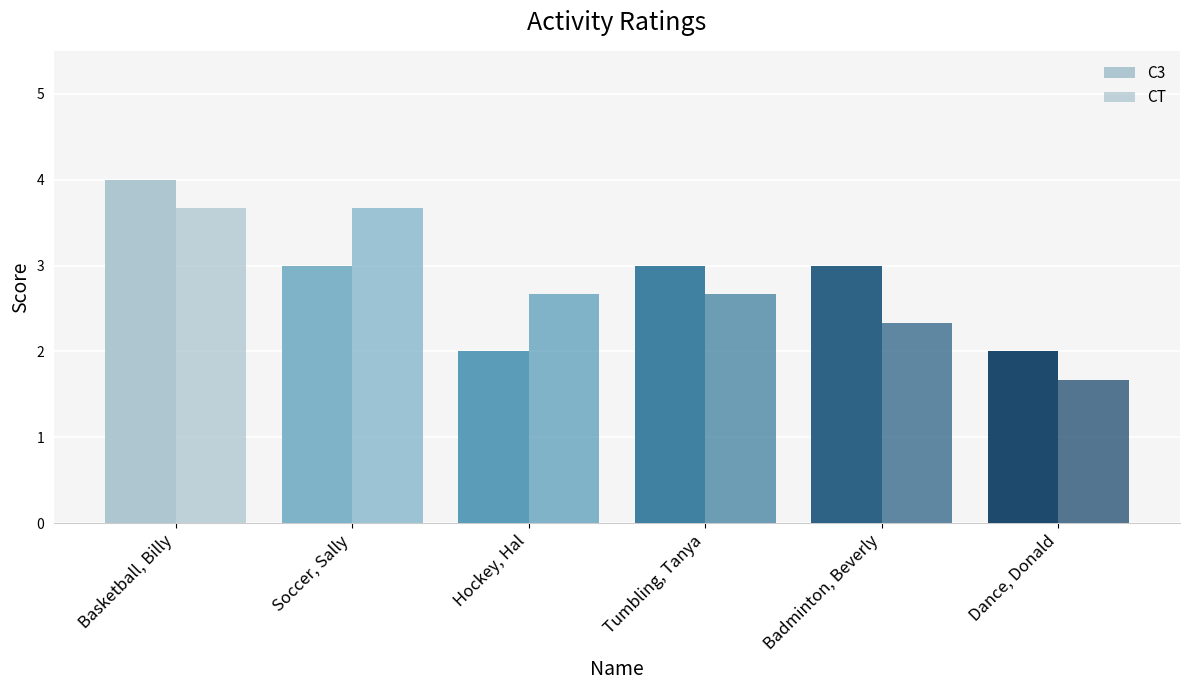

At which category does the chart reach its peak across all series?

Basketball, Billy